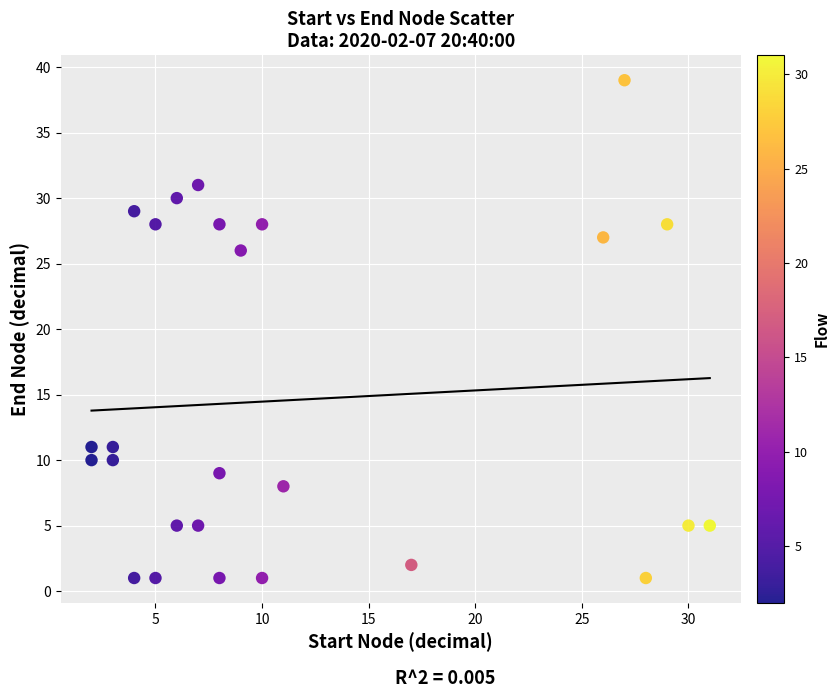

What Y value in the scatter plot is closest to 20?

26